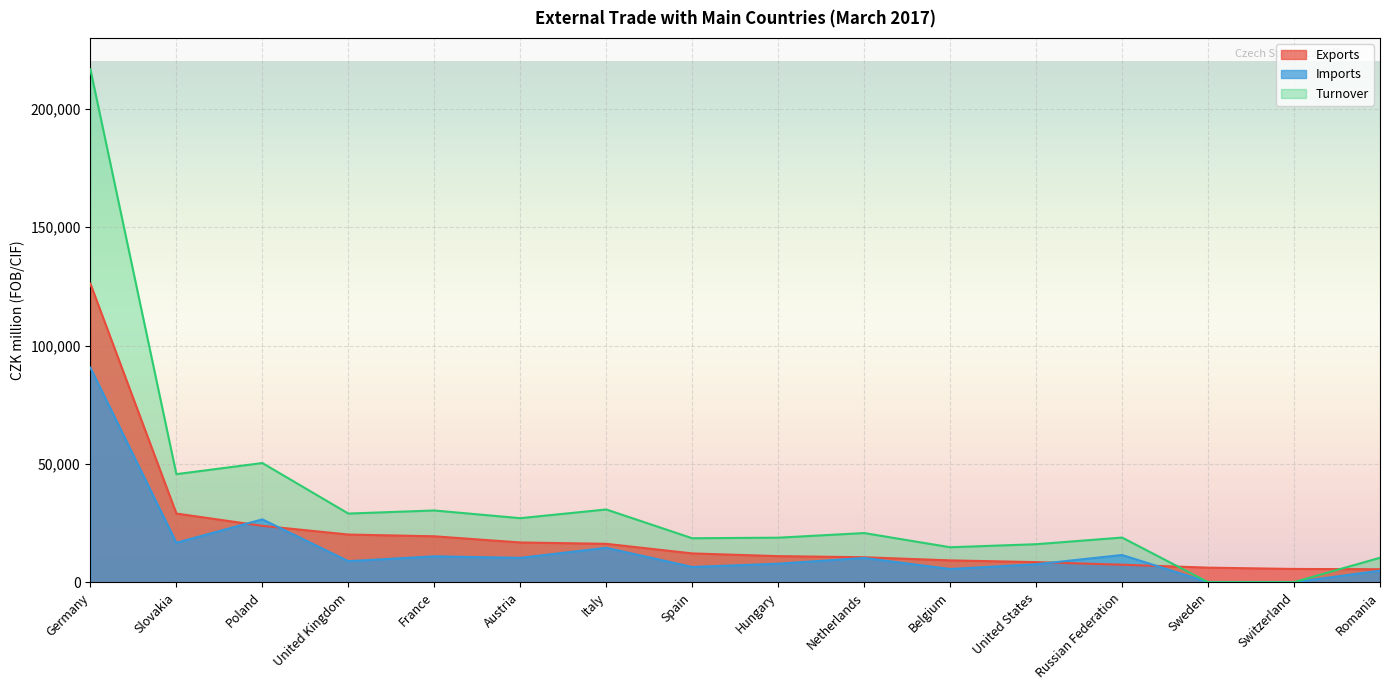

At which label does Turnover first exceed 20756?

Germany